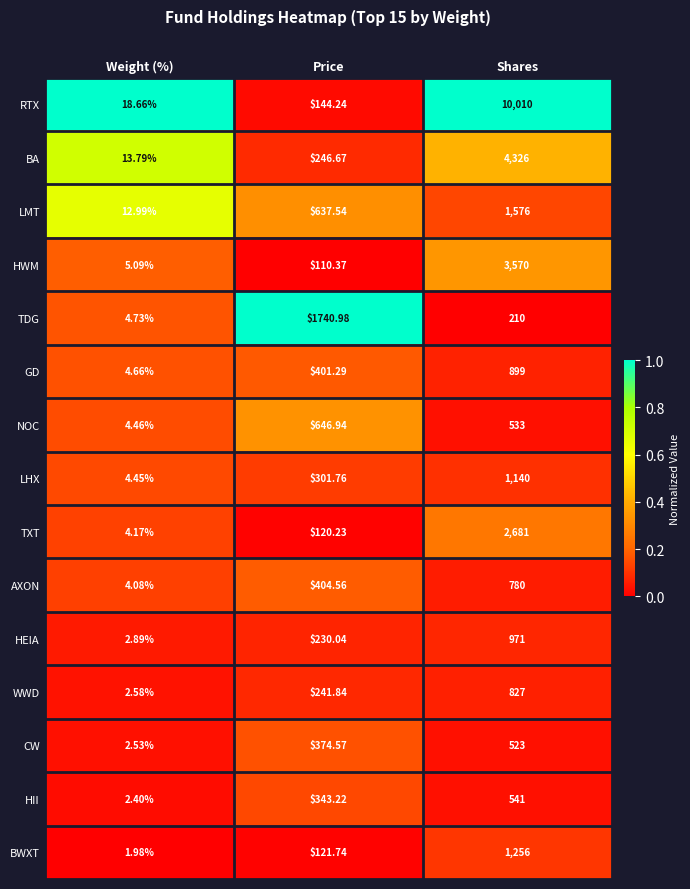

List the series in order of their peak value, highest first.

RTX, BA, HWM, TXT, TDG, LMT, BWXT, LHX, HEIA, GD, WWD, AXON, NOC, HII, CW